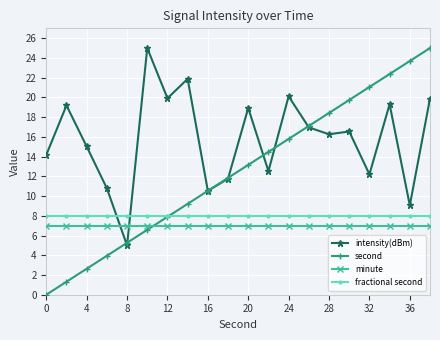

Which series has the largest total across all categories?

intensity(dBm)